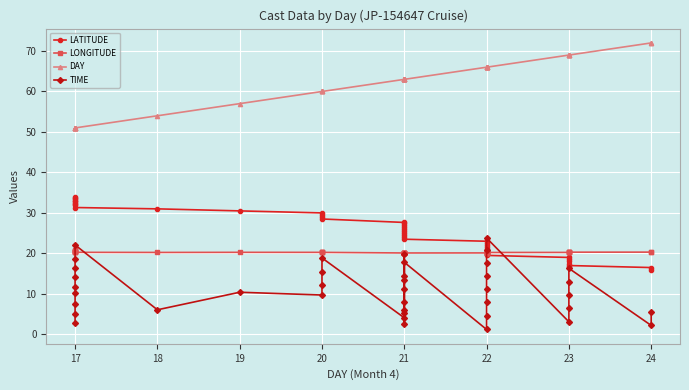

How many series are shown in this chart?

4